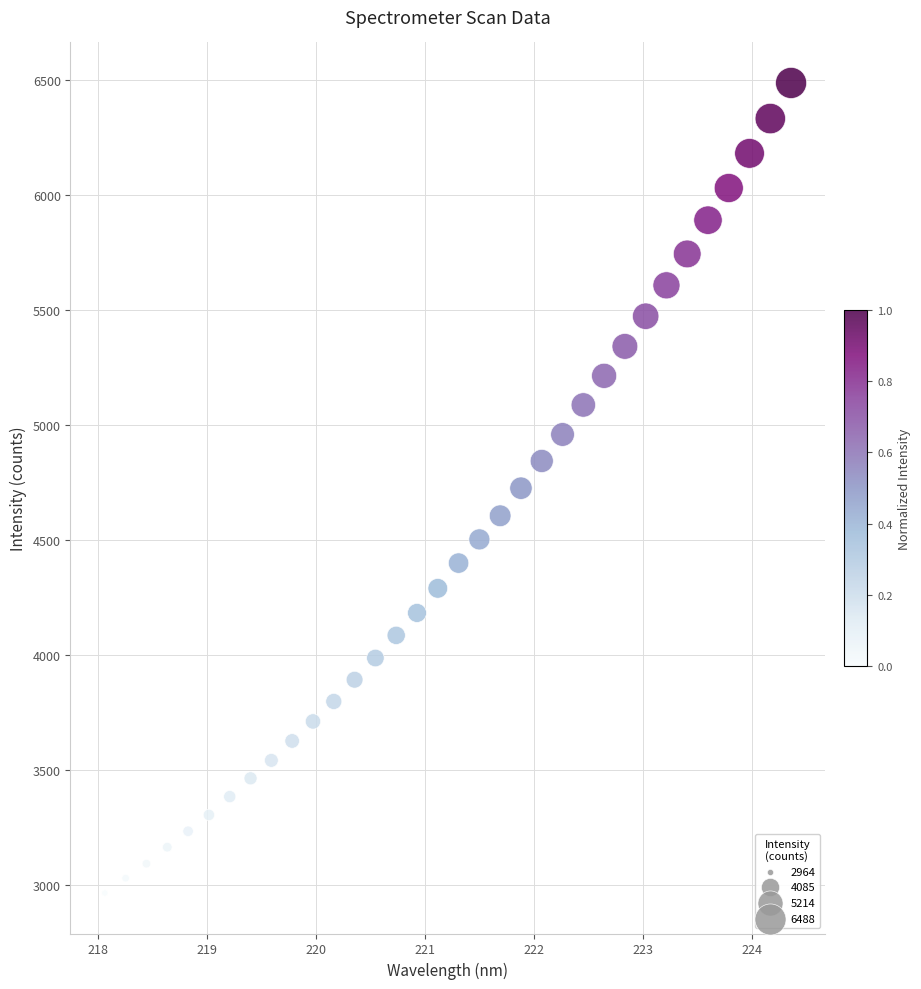

What is the range of Y values (max minus min)?

3524.1